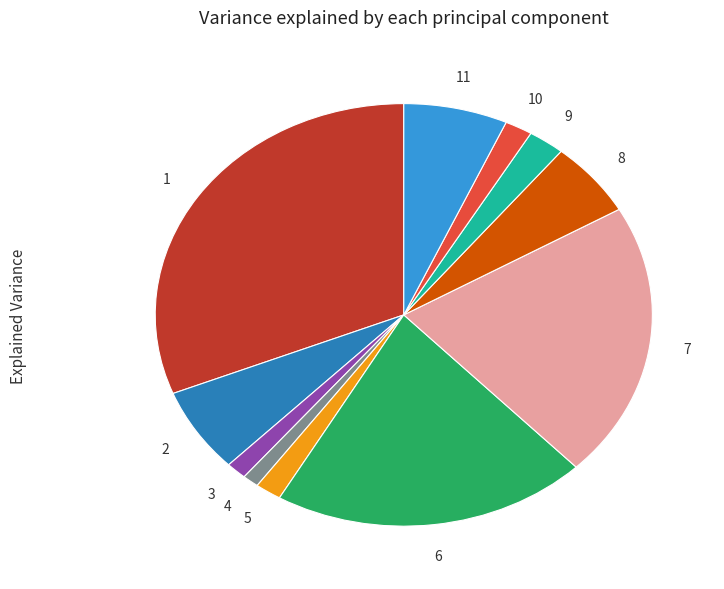

Is there any slice that represents more than half of the pie?

No